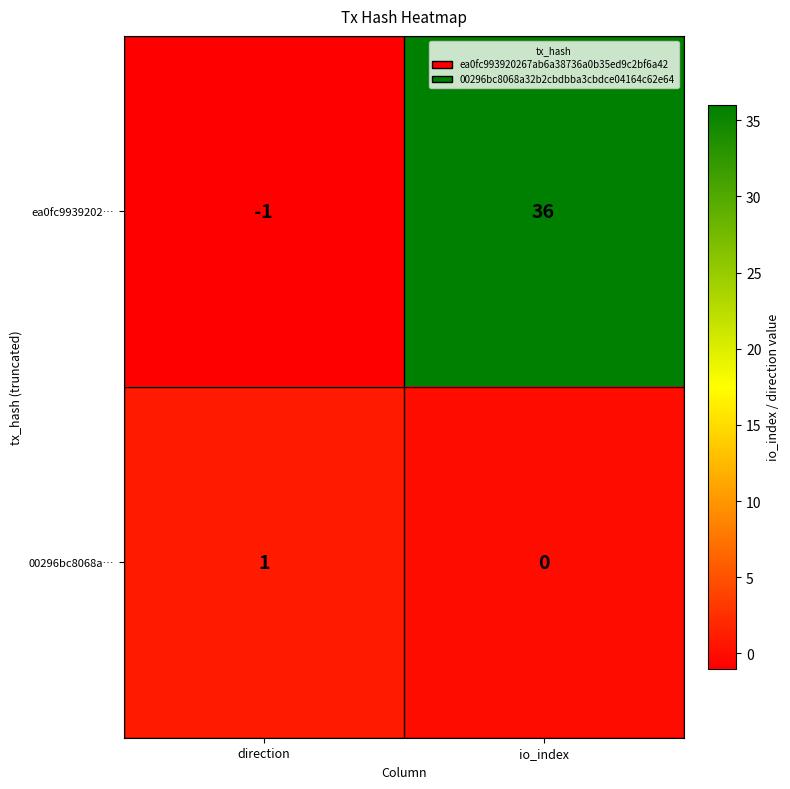

Is the value of ea0fc9939202… at io_index greater than the value of 00296bc8068a… at direction?

Yes